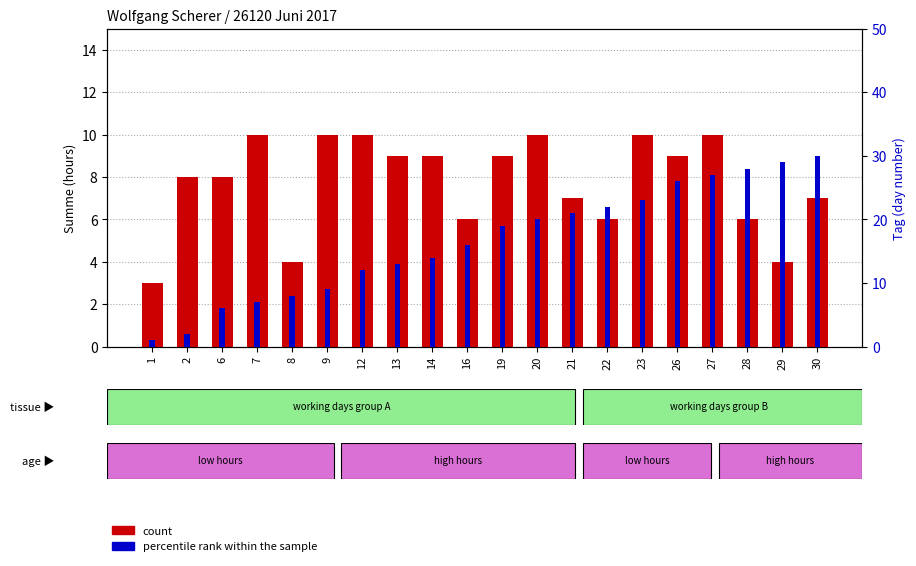

How many data points in percentile rank within the sample are less than 19?

10